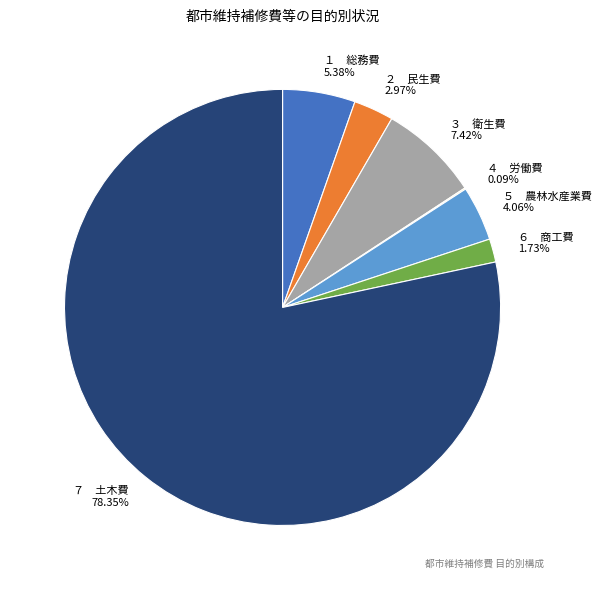

Do ３ 衛生費 and ５ 農林水産業費 together represent more than half of the pie?

No